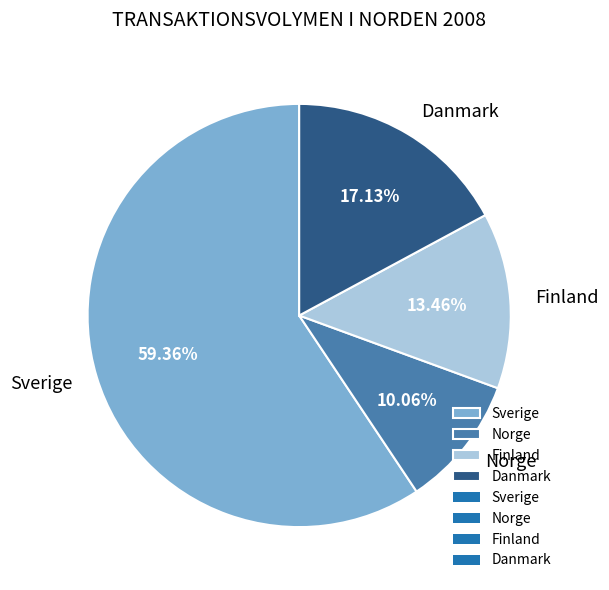

Approximately how many times larger is the value at Finland compared to Norge?

1.3